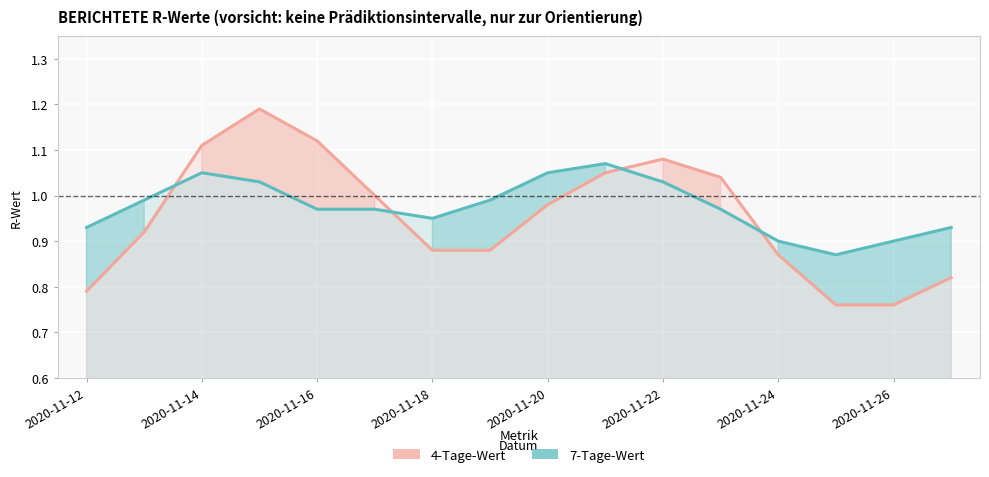

Which series ends up on top after the final intersection of 7-Tage-Wert and 4-Tage-Wert?

7-Tage-Wert